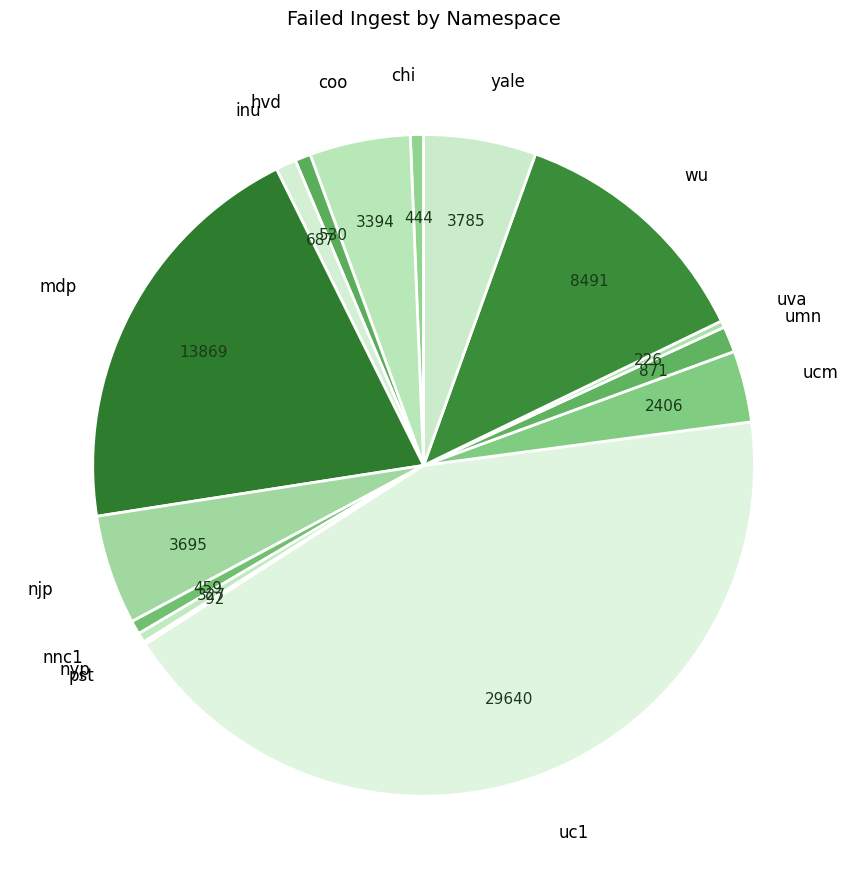

Which has a higher value, chi or yale?

yale